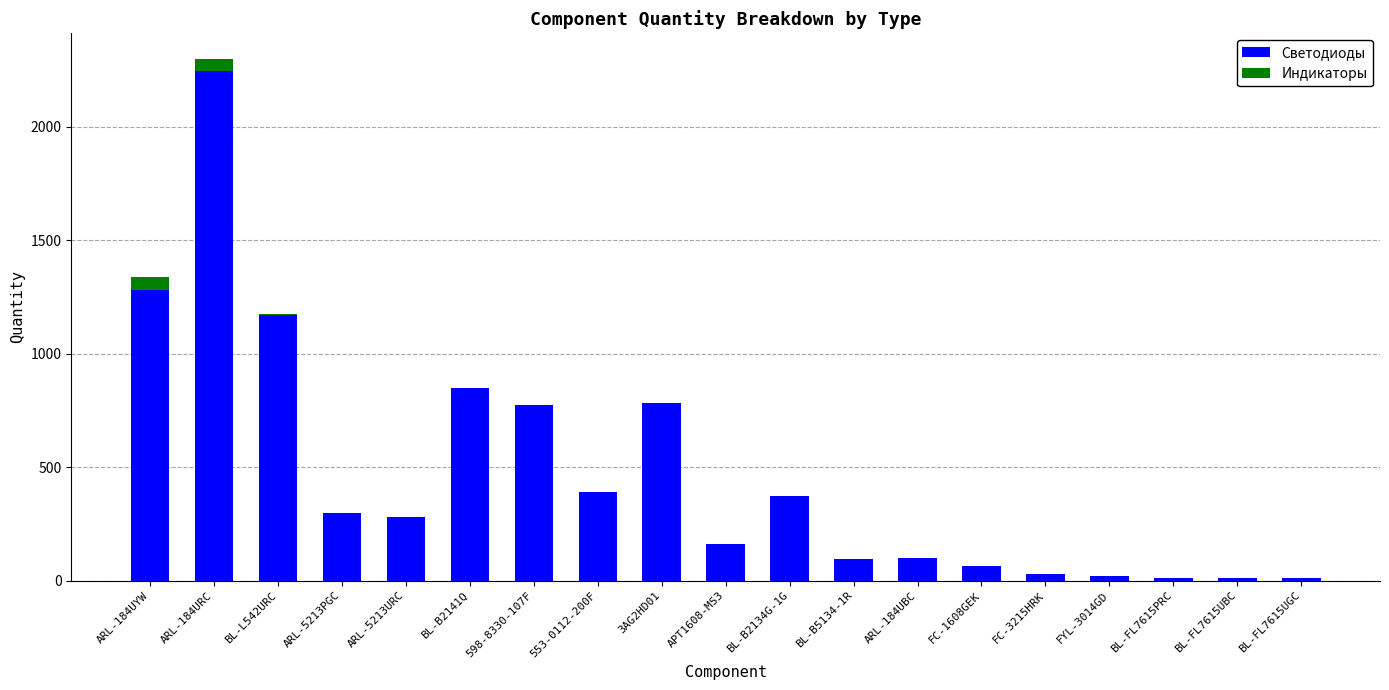

The value of Светодиоды at BL-B2134G-1G is 581. True or false?

False